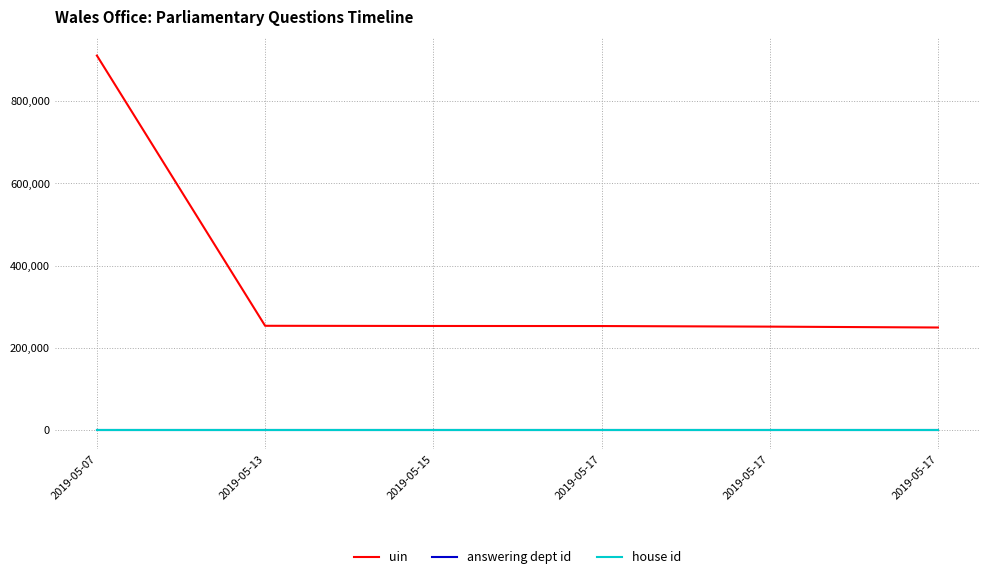

True or false: uin and house id intersect in this chart.

False